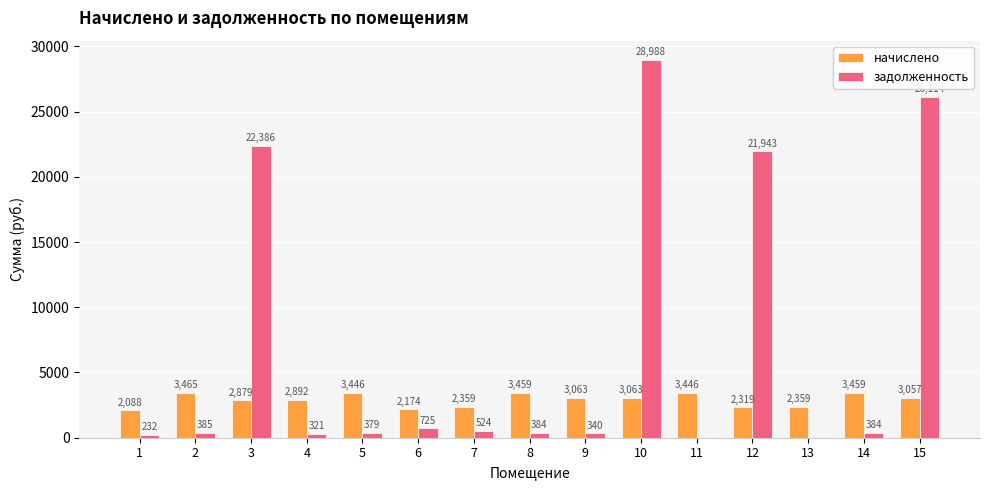

The начислено series shows 2892.2 at 4. True or false?

True